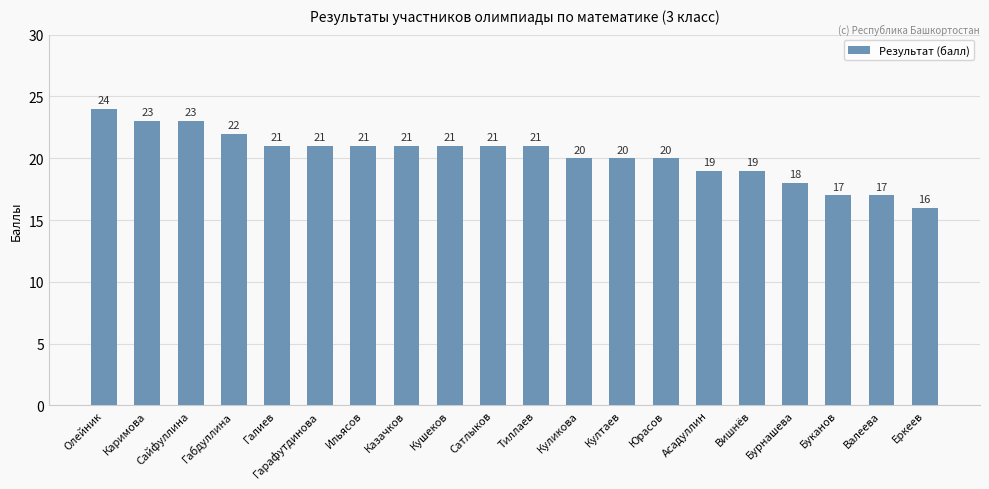

What is the difference between the maximum and minimum values?

8